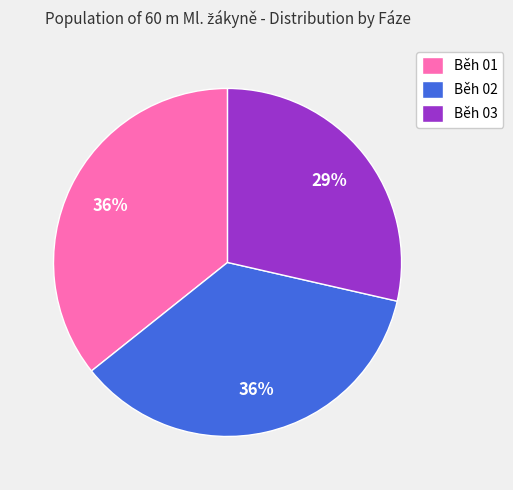

How many segments does this pie chart have?

3